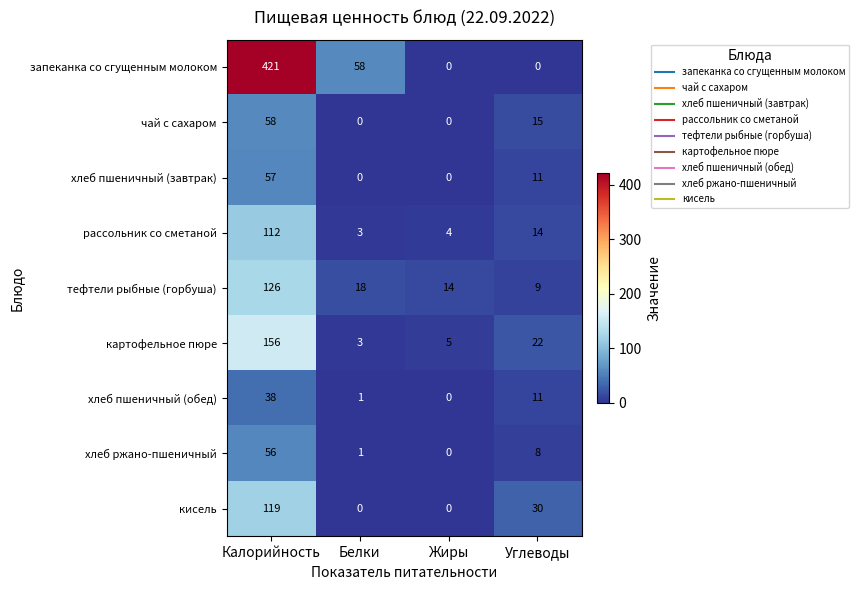

At Калорийность, list the series in order from smallest to largest.

хлеб пшеничный (обед), хлеб ржано-пшеничный, хлеб пшеничный (завтрак), чай с сахаром, рассольник со сметаной, кисель, тефтели рыбные (горбуша), картофельное пюре, запеканка со сгущенным молоком